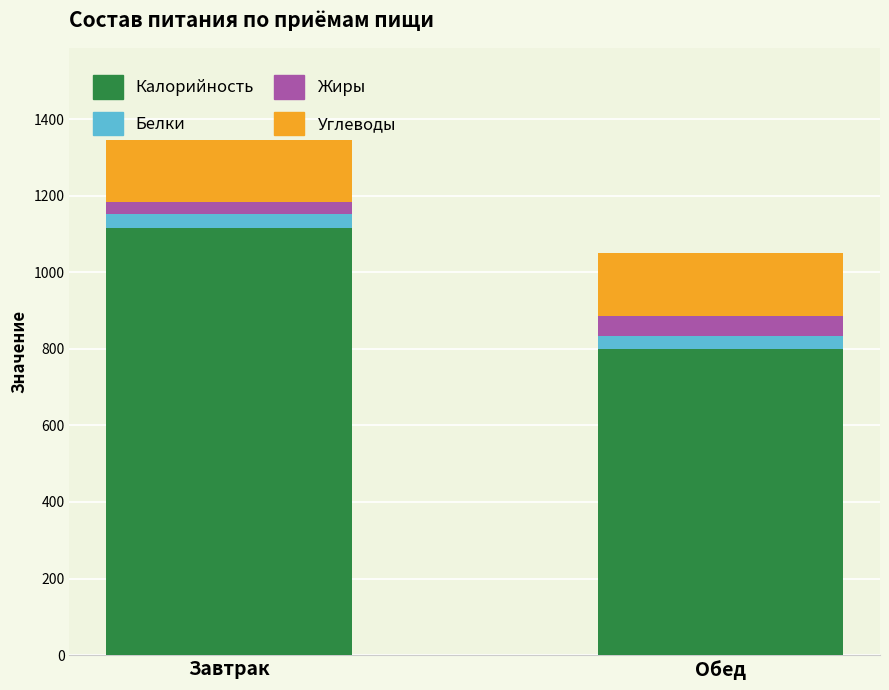

Are the bars grouped side by side (vs. stacked)?

No